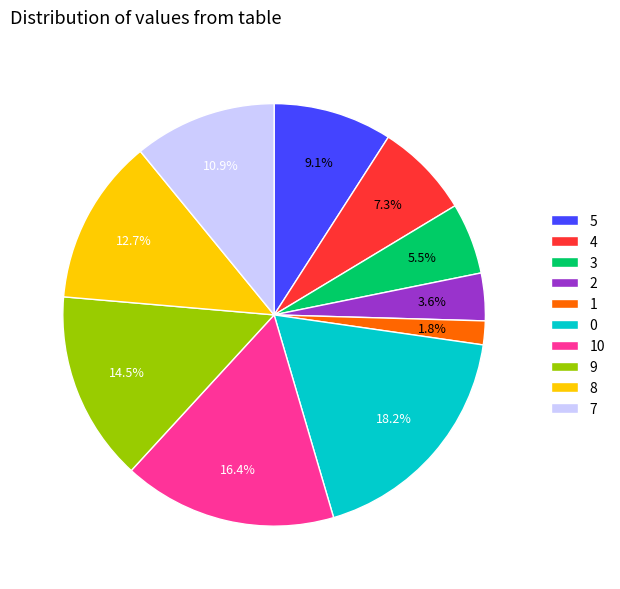

To the nearest percent, what portion does 10 represent?

16%